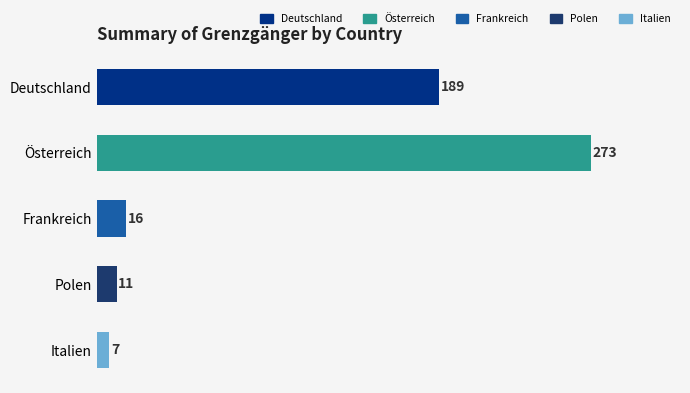

The Deutschland series shows 180 at Frankreich. True or false?

False